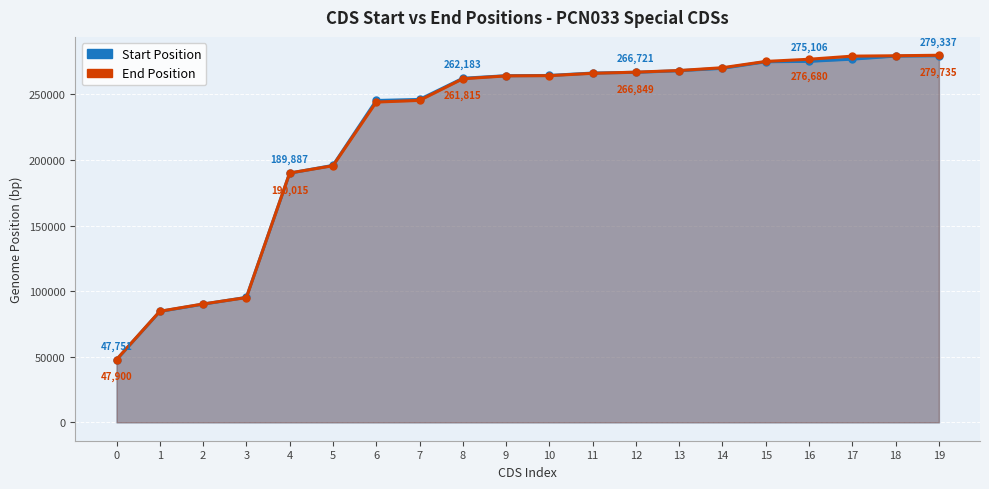

Which has a higher value, 15 or 2?

15